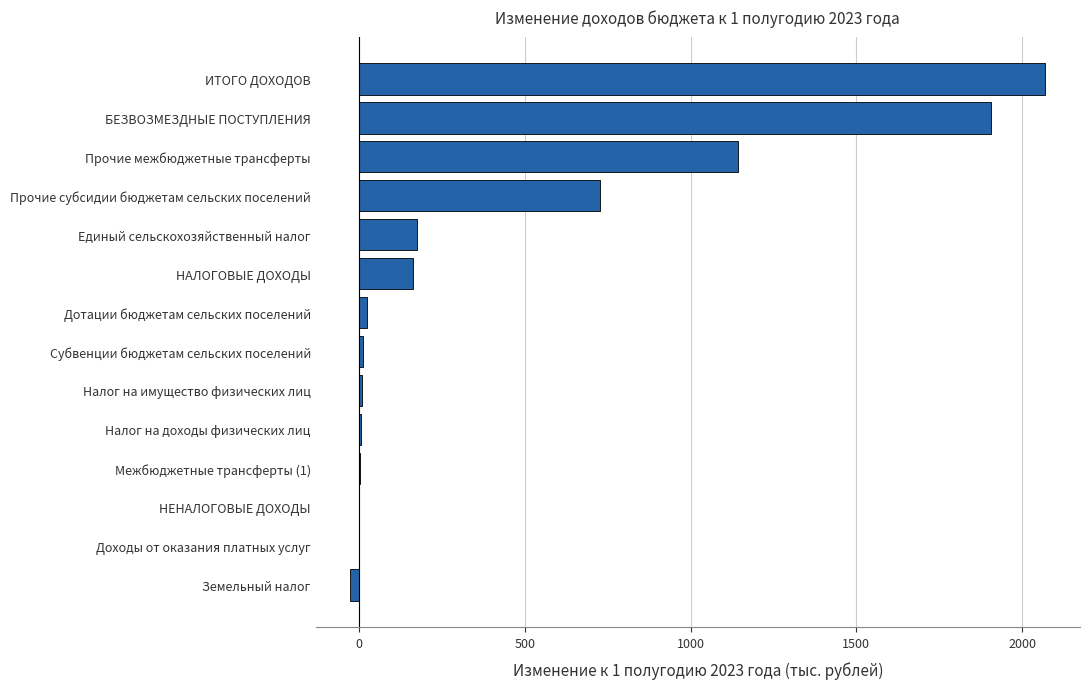

What is the greatest value displayed?

2070.0